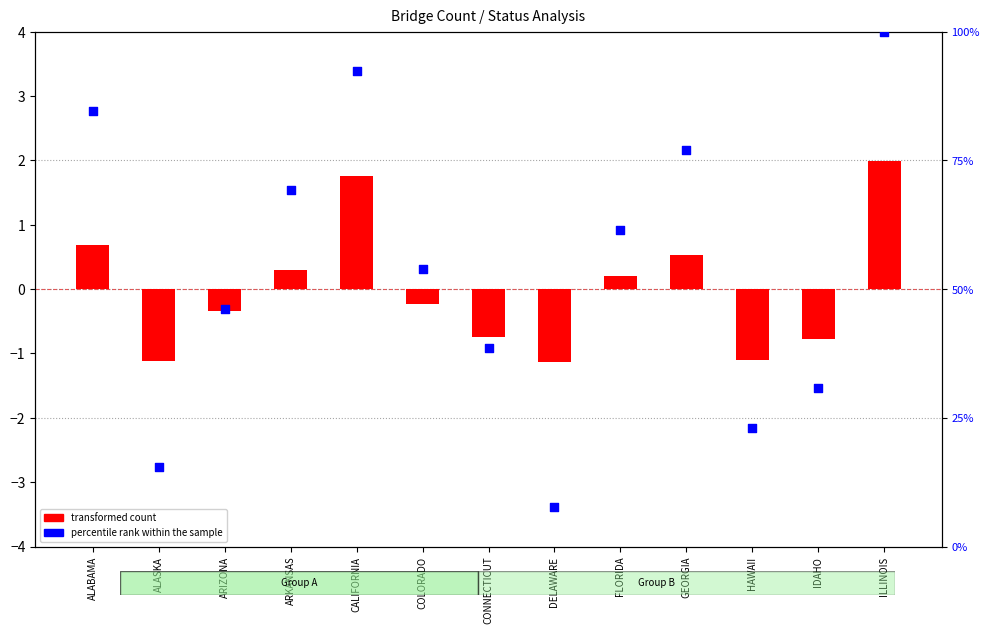

What are all the series names shown in the legend?

transformed count, percentile rank within the sample